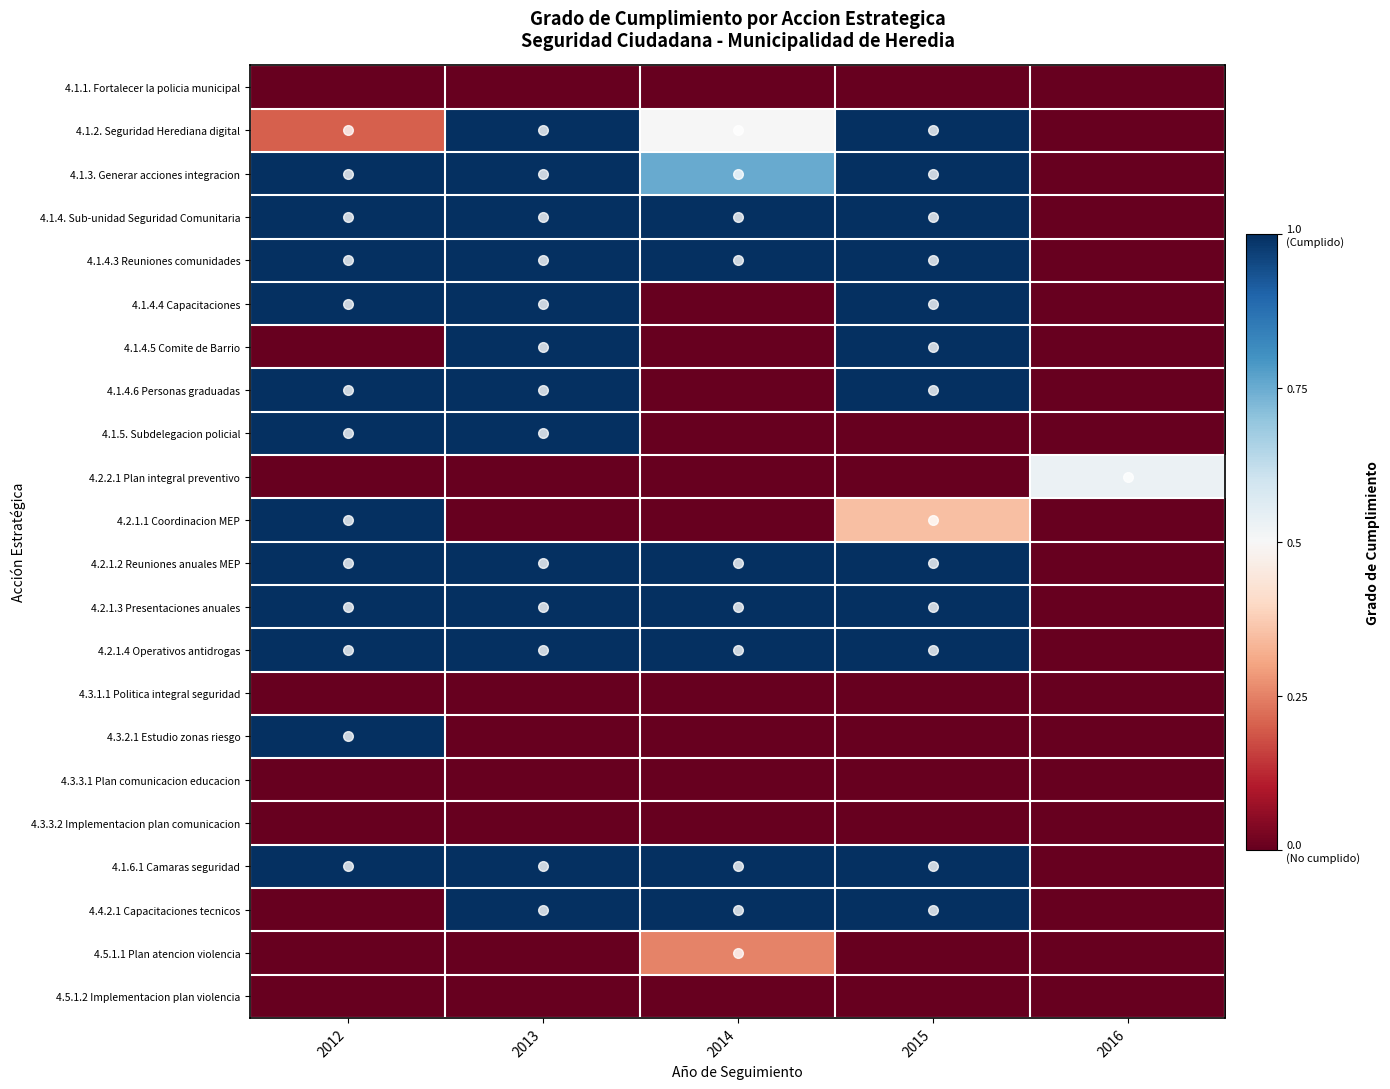

Reading left to right, extract all data points from this chart.

4.1.1. Fortalecer la policia municipal: 2012=0.0	2013=0.0	2014=0.0	2015=0.0	2016=0.0
4.1.2. Seguridad Herediana digital: 2012=0.2	2013=1.0	2014=0.5	2015=1.0	2016=0.0
4.1.3. Generar acciones integracion: 2012=1.0	2013=1.0	2014=0.8	2015=1.0	2016=0.0
4.1.4. Sub-unidad Seguridad Comunitaria: 2012=1.0	2013=1.0	2014=1.0	2015=1.0	2016=0.0
4.1.4.3 Reuniones comunidades: 2012=1.0	2013=1.0	2014=1.0	2015=1.0	2016=0.0
4.1.4.4 Capacitaciones: 2012=1.0	2013=1.0	2014=0.0	2015=1.0	2016=0.0
4.1.4.5 Comite de Barrio: 2012=0.0	2013=1.0	2014=0.0	2015=1.0	2016=0.0
4.1.4.6 Personas graduadas: 2012=1.0	2013=1.0	2014=0.0	2015=1.0	2016=0.0
4.1.5. Subdelegacion policial: 2012=1.0	2013=1.0	2014=0.0	2015=0.0	2016=0.0
4.2.2.1 Plan integral preventivo: 2012=0.0	2013=0.0	2014=0.0	2015=0.0	2016=0.5
4.2.1.1 Coordinacion MEP: 2012=1.0	2013=0.0	2014=0.0	2015=0.3	2016=0.0
4.2.1.2 Reuniones anuales MEP: 2012=1.0	2013=1.0	2014=1.0	2015=1.0	2016=0.0
4.2.1.3 Presentaciones anuales: 2012=1.0	2013=1.0	2014=1.0	2015=1.0	2016=0.0
4.2.1.4 Operativos antidrogas: 2012=1.0	2013=1.0	2014=1.0	2015=1.0	2016=0.0
4.3.1.1 Politica integral seguridad: 2012=0.0	2013=0.0	2014=0.0	2015=0.0	2016=0.0
4.3.2.1 Estudio zonas riesgo: 2012=1.0	2013=0.0	2014=0.0	2015=0.0	2016=0.0
4.3.3.1 Plan comunicacion educacion: 2012=0.0	2013=0.0	2014=0.0	2015=0.0	2016=0.0
4.3.3.2 Implementacion plan comunicacion: 2012=0.0	2013=0.0	2014=0.0	2015=0.0	2016=0.0
4.1.6.1 Camaras seguridad: 2012=1.0	2013=1.0	2014=1.0	2015=1.0	2016=0.0
4.4.2.1 Capacitaciones tecnicos: 2012=0.0	2013=1.0	2014=1.0	2015=1.0	2016=0.0
4.5.1.1 Plan atencion violencia: 2012=0.0	2013=0.0	2014=0.2	2015=0.0	2016=0.0
4.5.1.2 Implementacion plan violencia: 2012=0.0	2013=0.0	2014=0.0	2015=0.0	2016=0.0